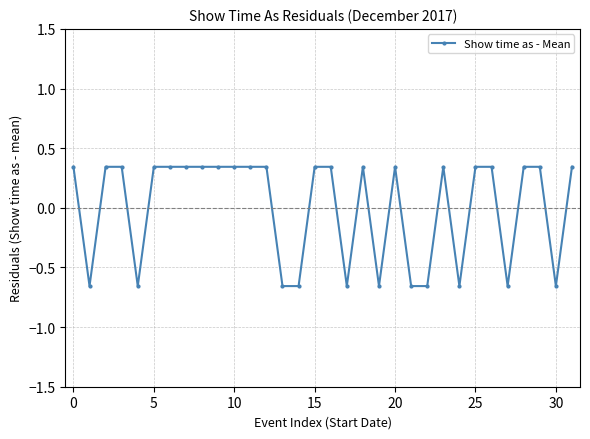

How many lines are shown in the chart?

1